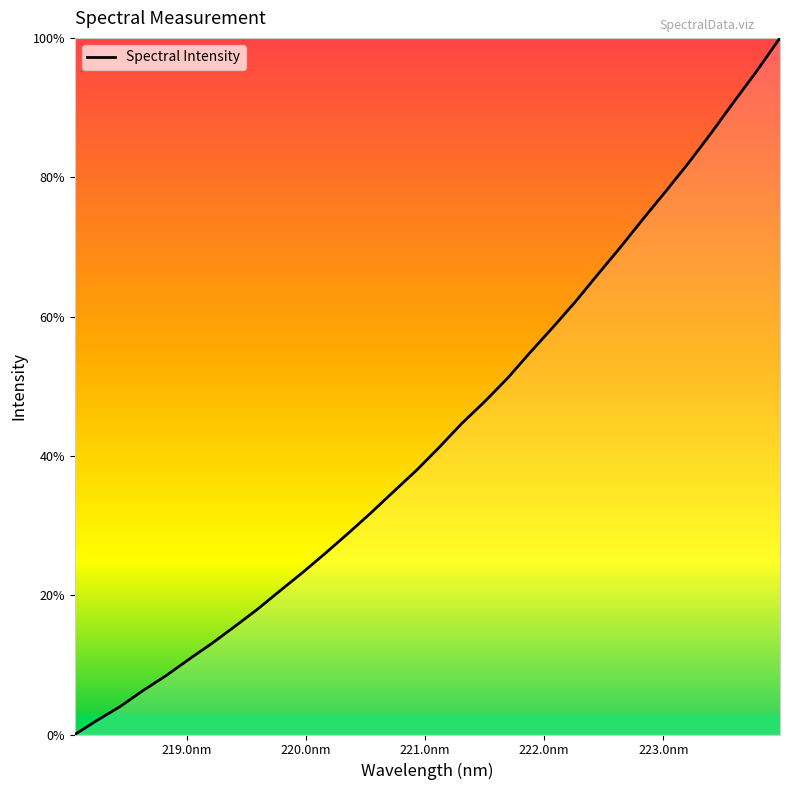

What is the difference between the maximum and minimum values?

100.0